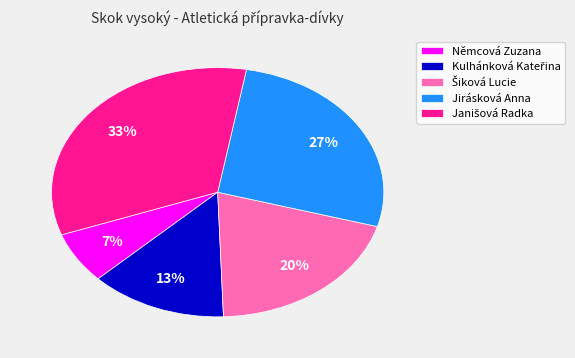

To the nearest percent, what is the average slice percentage?

20%